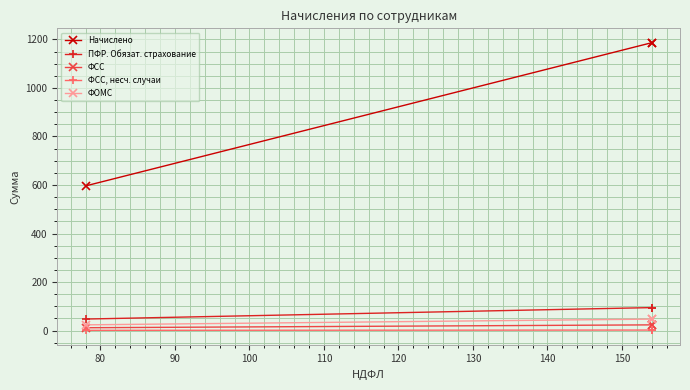

What is the average value of the ФСС series?

19.8